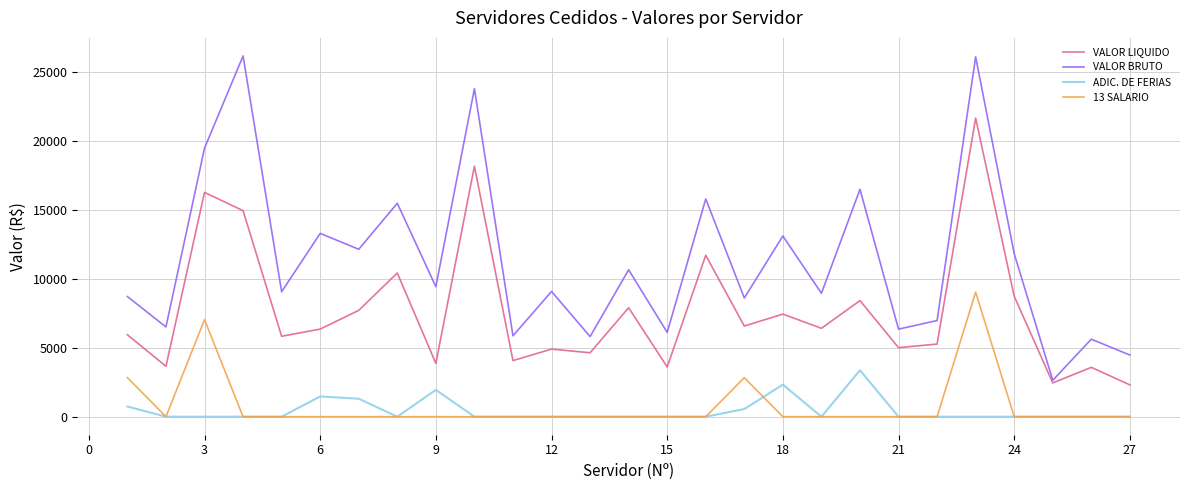

True or false: VALOR LIQUIDO and ADIC. DE FERIAS cross at least once.

False